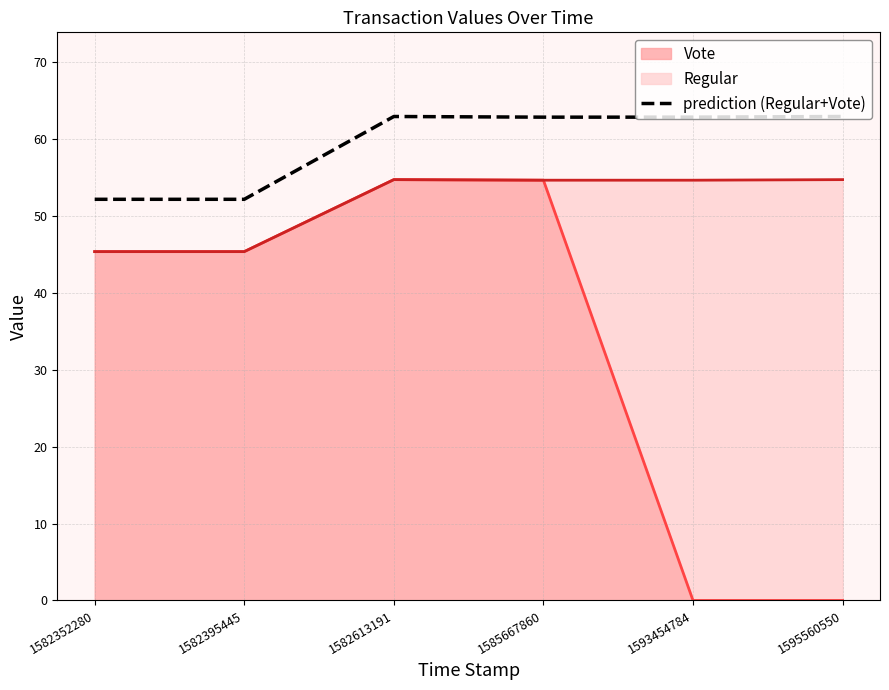

Which category has the highest value across all series?

1582613191